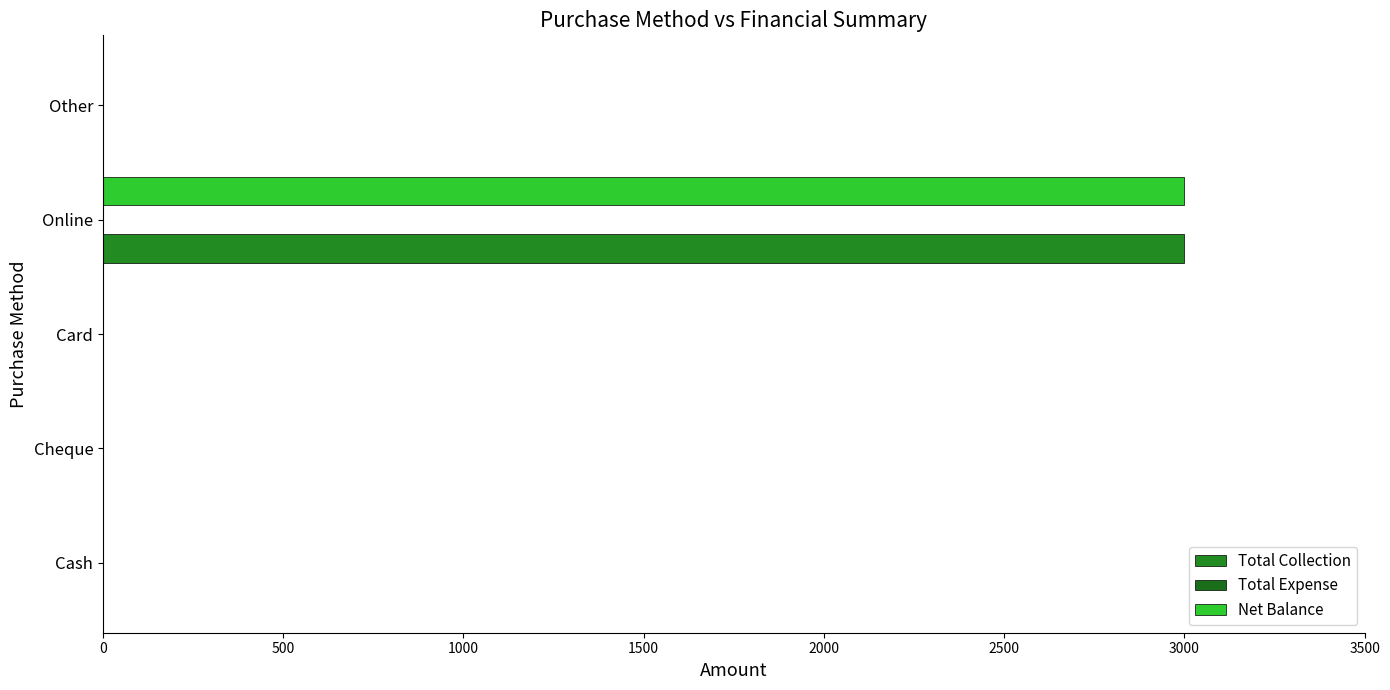

How many series are shown in this chart?

2